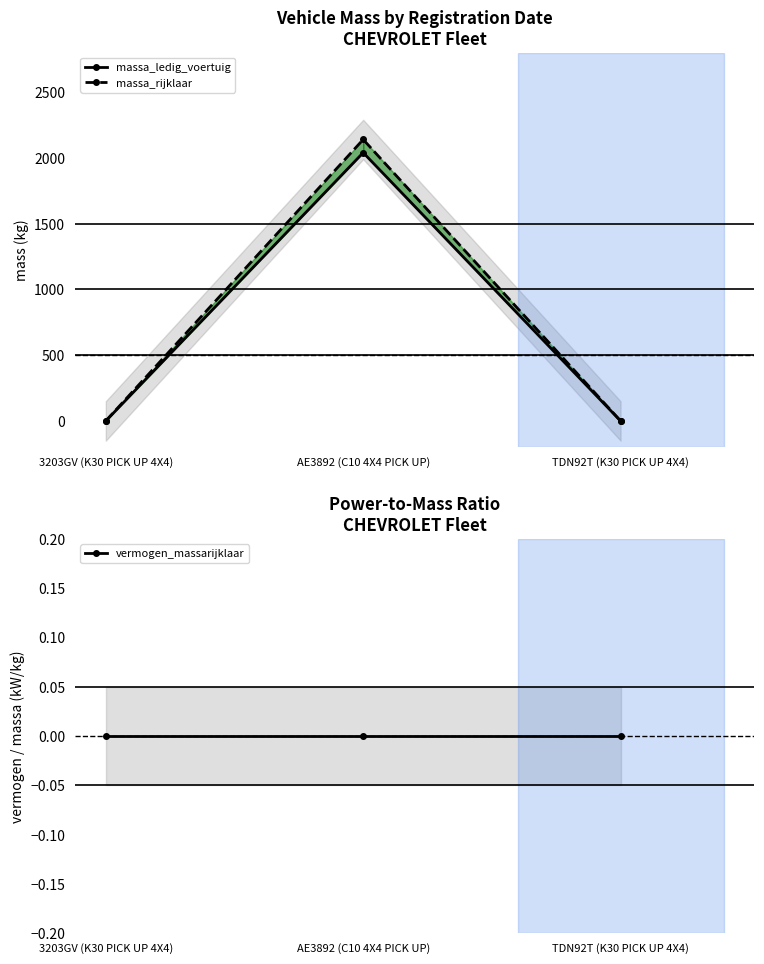

Which series has the largest range (max minus min)?

massa_rijklaar